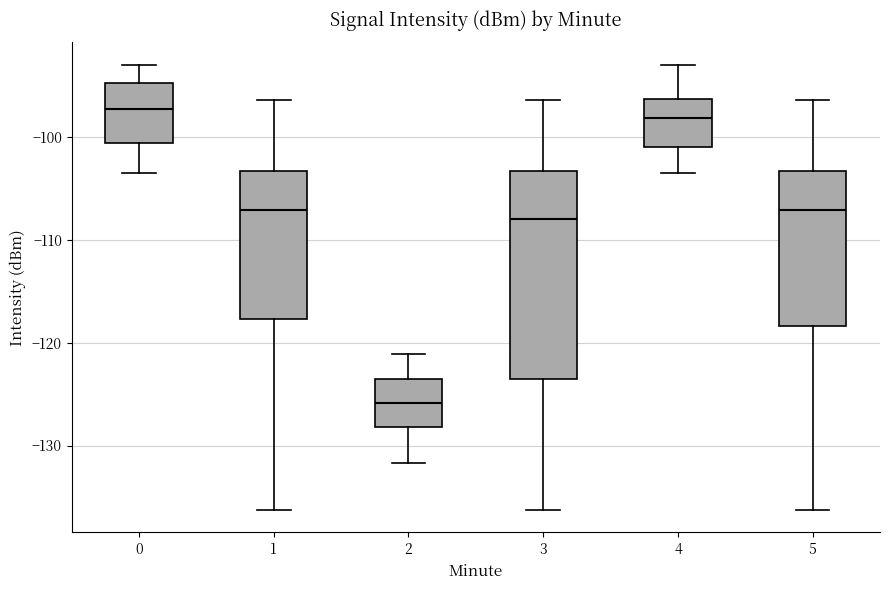

Reading left to right, read every box against the y-axis: the position of its median line, the range the box covers, and the ends of its whiskers. The values are not printed on the chart, so give them approximately, as read against the axis.

0: median -97, box -101 to -95, whiskers -103 to -93
1: median -107, box -118 to -103, whiskers -136 to -96
2: median -126, box -128 to -123, whiskers -132 to -121
3: median -108, box -124 to -103, whiskers -136 to -96
4: median -98, box -101 to -96, whiskers -103 to -93
5: median -107, box -118 to -103, whiskers -136 to -96